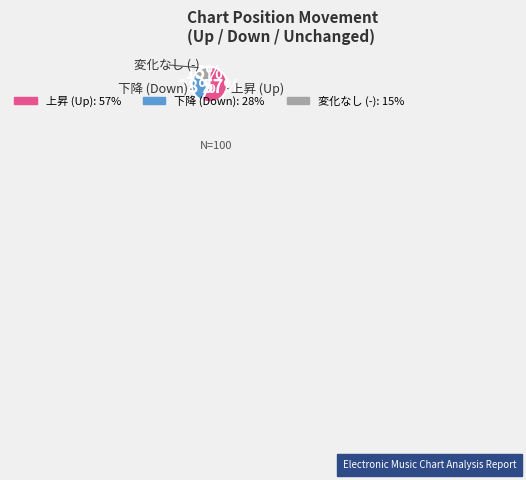

To the nearest percent, what is the difference between the largest and smallest slice percentages?

42%